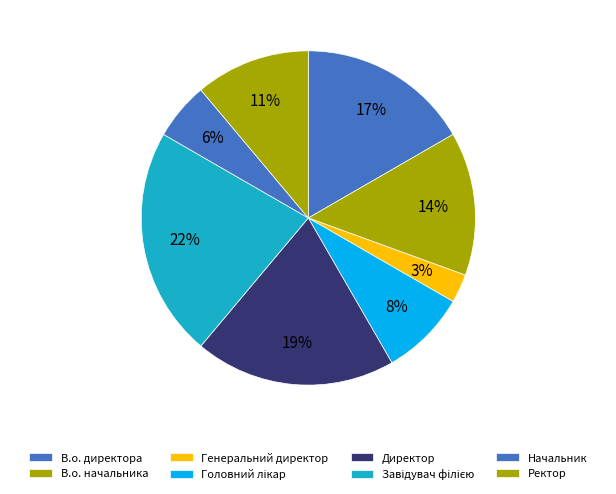

What percentage is the Начальник slice, to the nearest percent?

6%